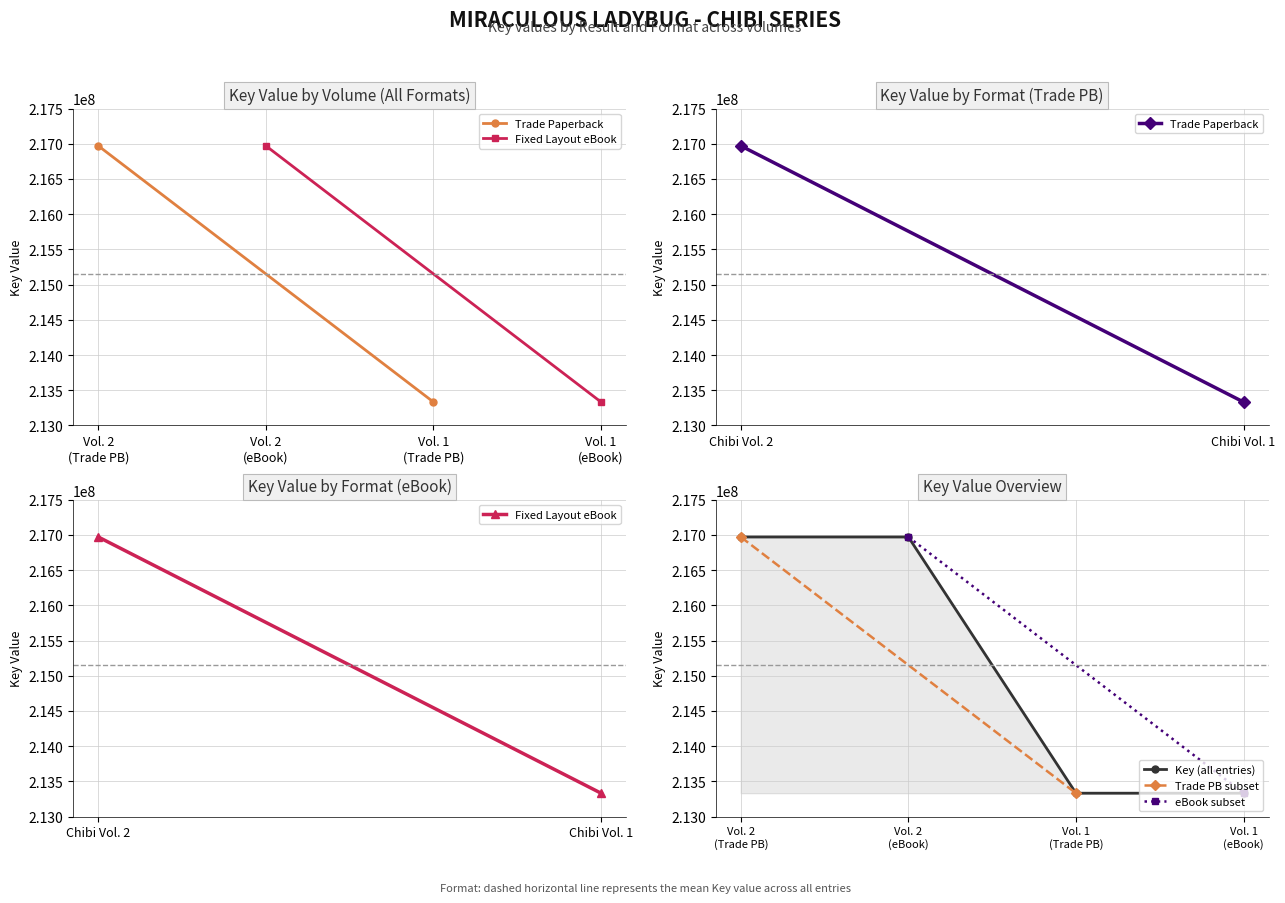

True or false: there are more than 1 points higher than both neighbors.

False